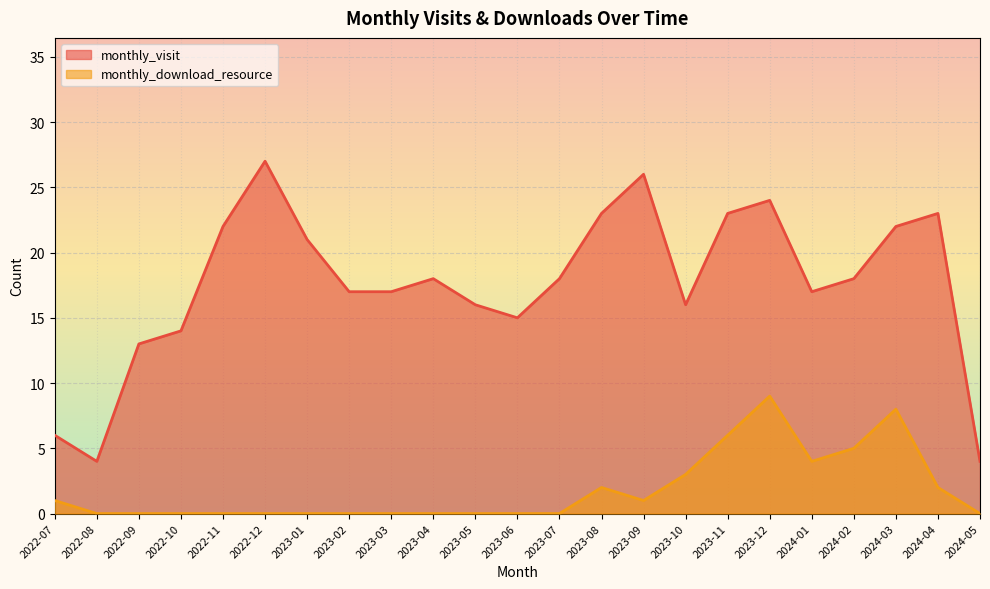

At 2024-04, list the series in order from smallest to largest.

monthly_download_resource, monthly_visit